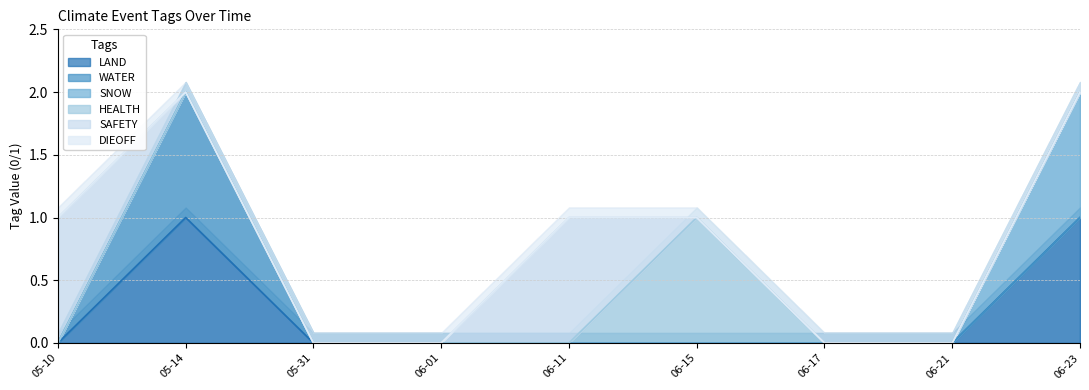

Rank the series at 2023-06-15 from highest to lowest value.

HEALTH, LAND, WATER, SNOW, SAFETY, DIEOFF